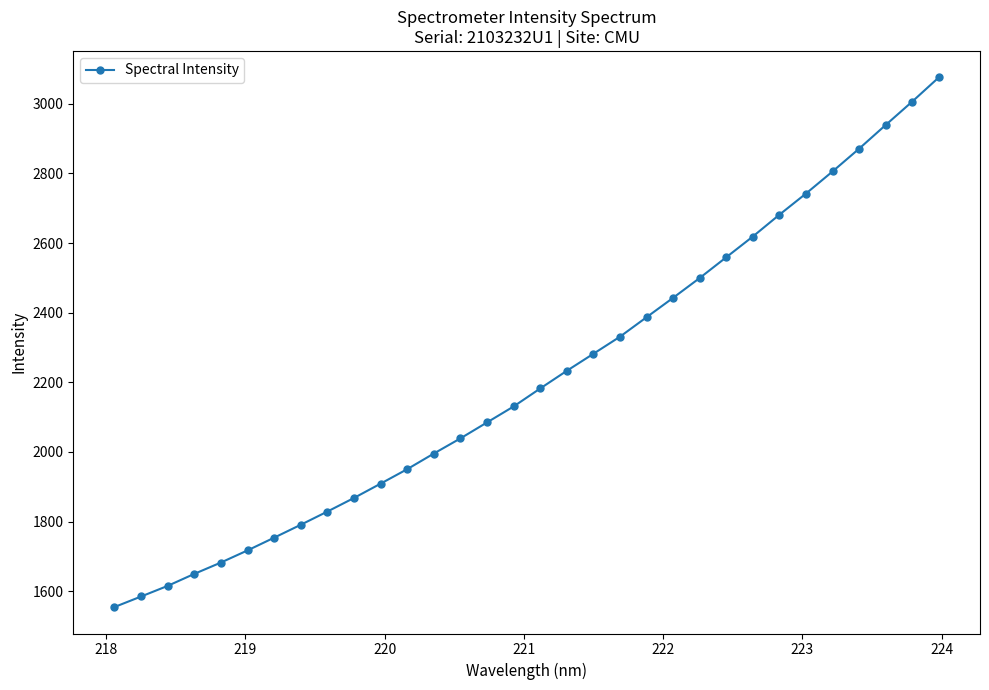

What is the smallest value displayed?

1554.7